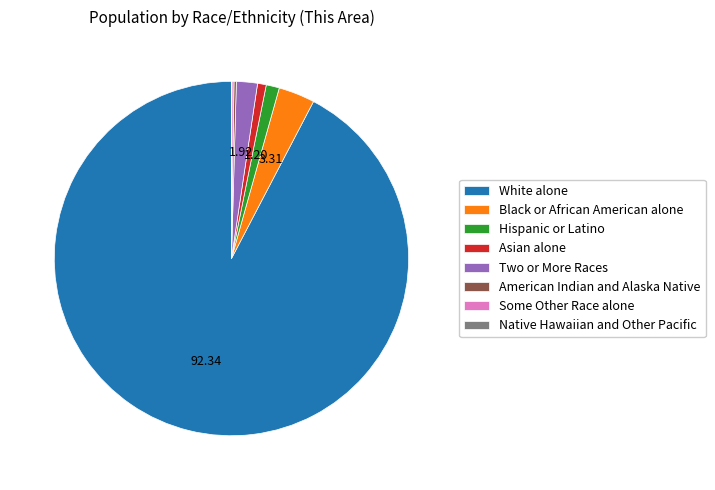

Does any single category account for the majority?

Yes